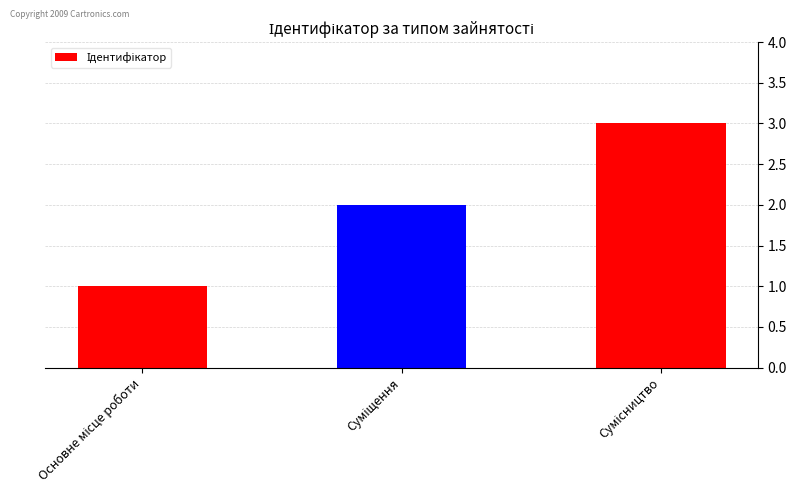

What is the maximum value shown in the chart?

3